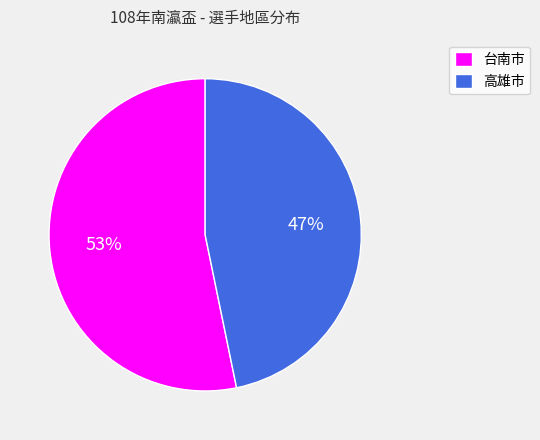

The 台南市 slice represents 53% of the pie. True or false?

True